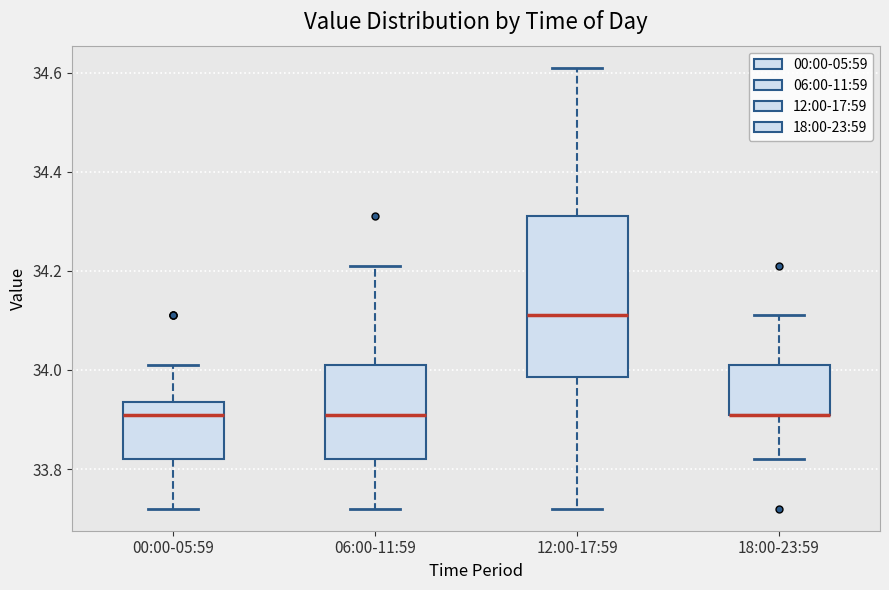

Reading left to right, read every box against the y-axis: the position of its median line, the range the box covers, and the ends of its whiskers. The values are not printed on the chart, so give them approximately, as read against the axis.

00:00-05:59: median 33.92, box 33.82 to 33.94, whiskers 33.72 to 34.02
06:00-11:59: median 33.92, box 33.82 to 34.02, whiskers 33.72 to 34.22
12:00-17:59: median 34.12, box 33.98 to 34.32, whiskers 33.72 to 34.62
18:00-23:59: median 33.92 (drawn on the box's lower edge), box 33.92 to 34.02, whiskers 33.82 to 34.12